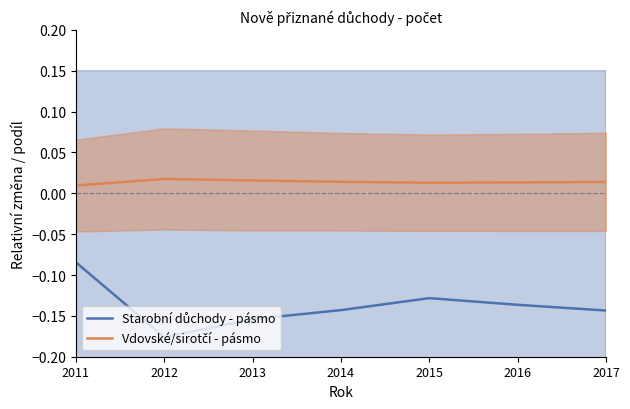

Is the value of Starobní důchody - pásmo at 2015 greater than the value of Vdovské/sirotčí - pásmo at 2016?

No